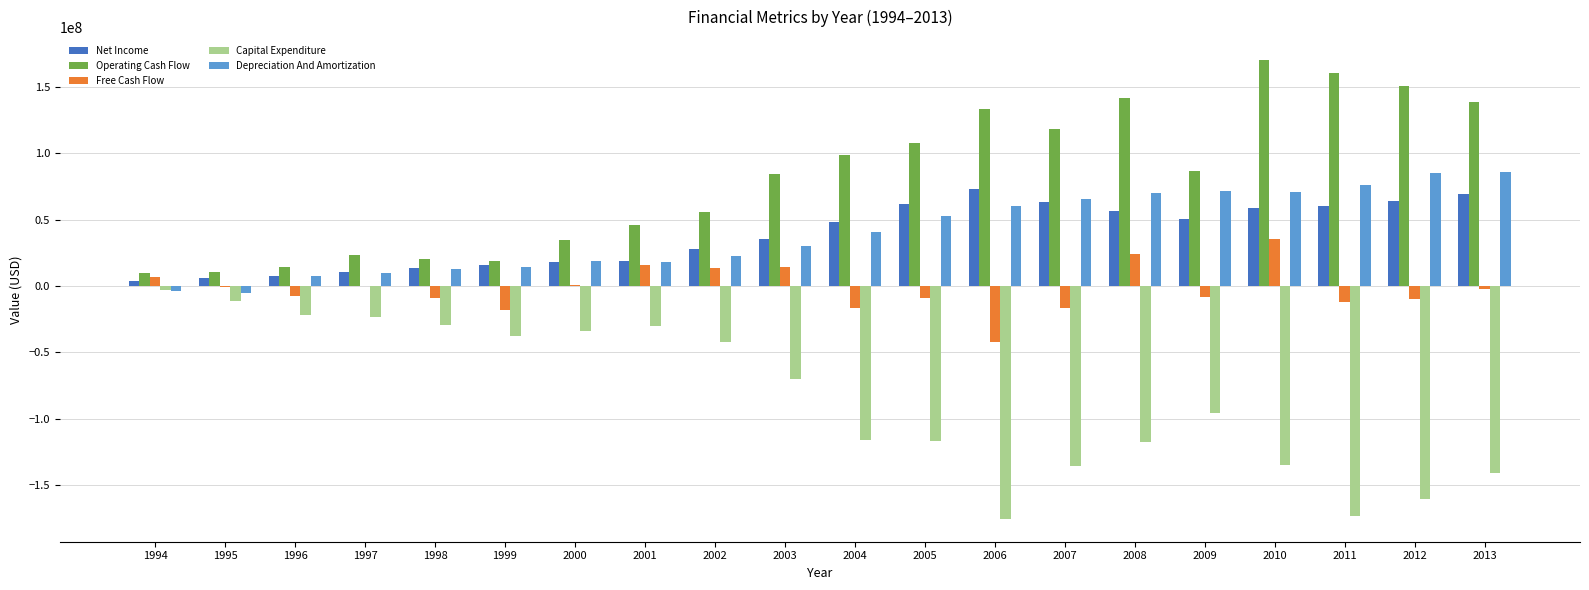

What is the highest value of the Operating Cash Flow series?

170109000